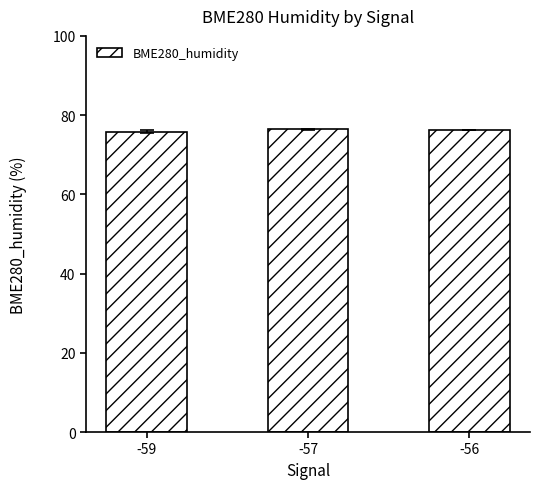

True or false: the data shows 41.4 at -59.

False